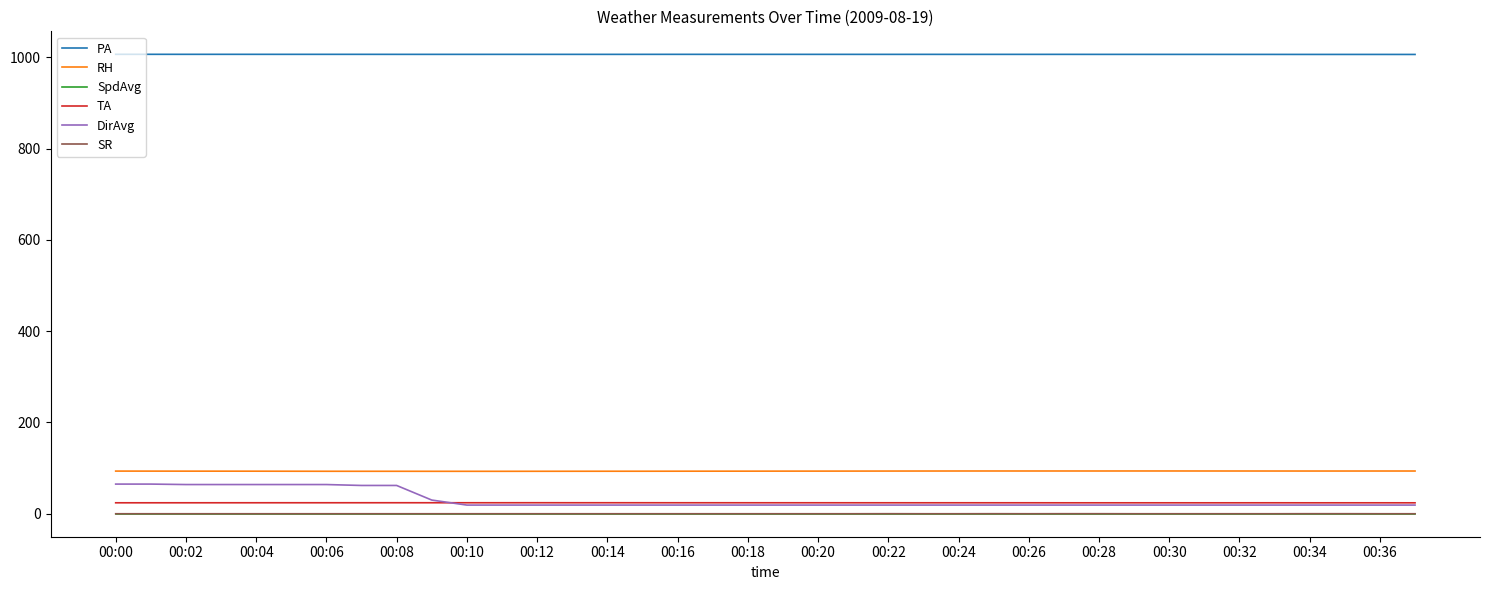

True or false: PA and SpdAvg cross at least once.

False